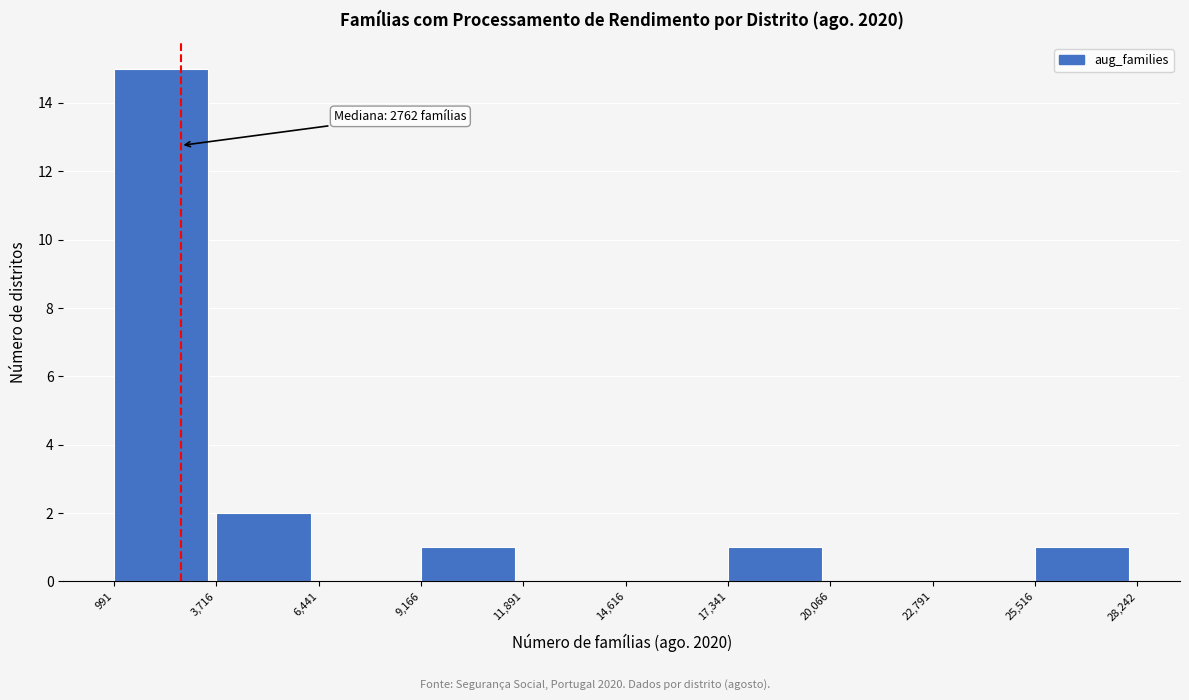

Over which range of the x-axis is the bar tallest?

991 to 3,716